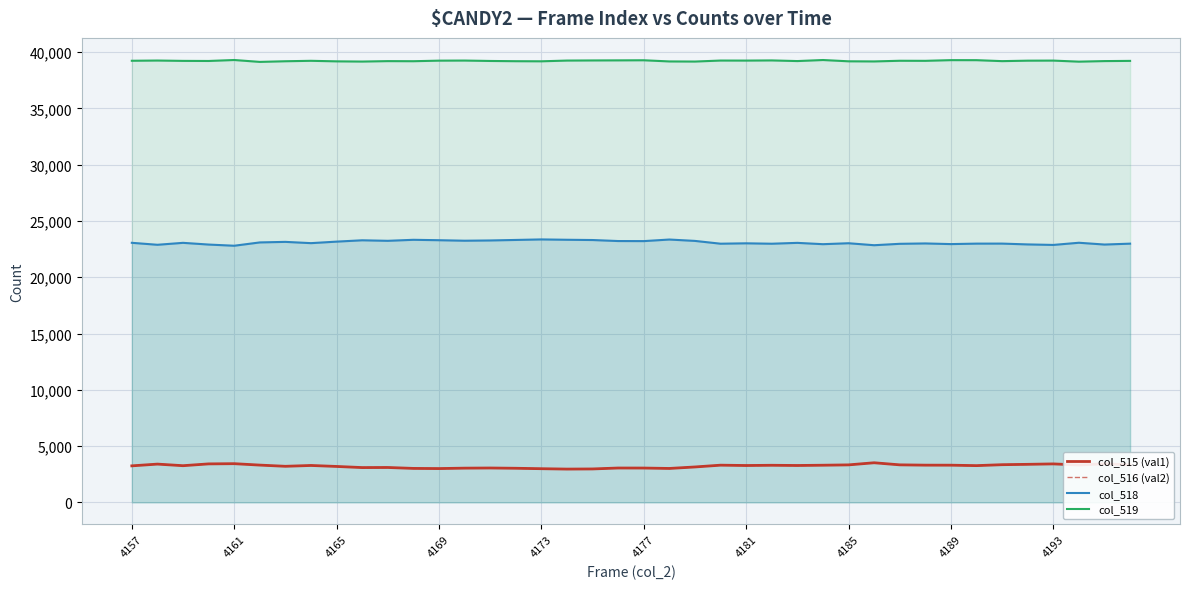

True or false: col_516 (val2) and col_518 intersect in this chart.

False